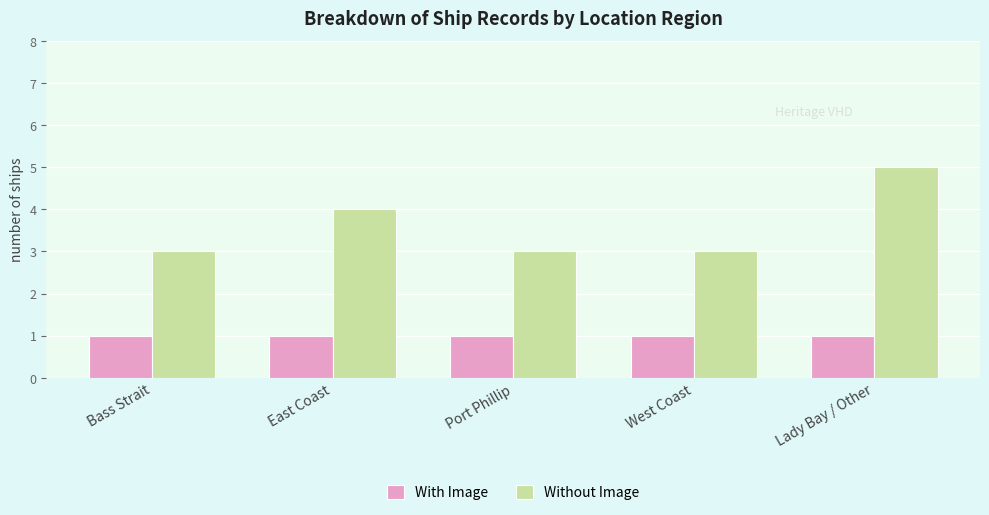

Which category has the highest value across all series?

Lady Bay / Other